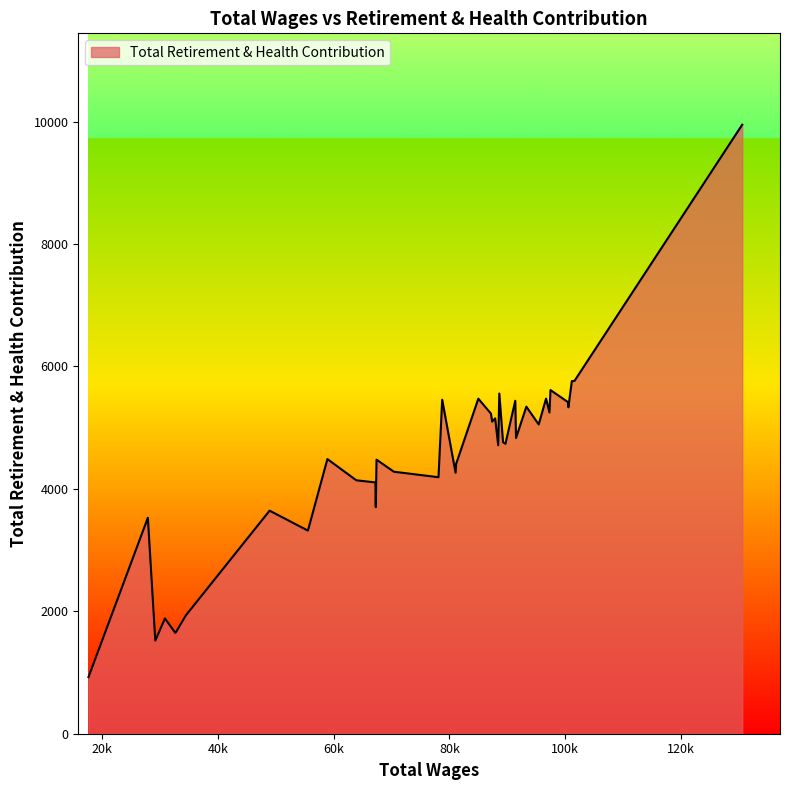

True or false: there are more than 1 points higher than both neighbors.

True